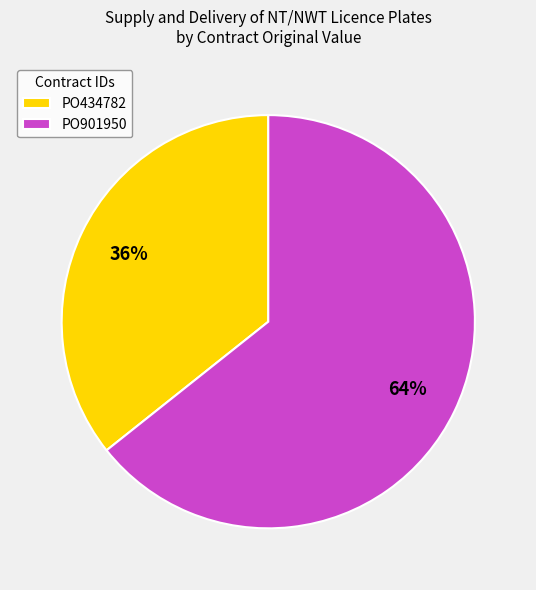

Between PO434782 and PO901950, which is larger?

PO901950